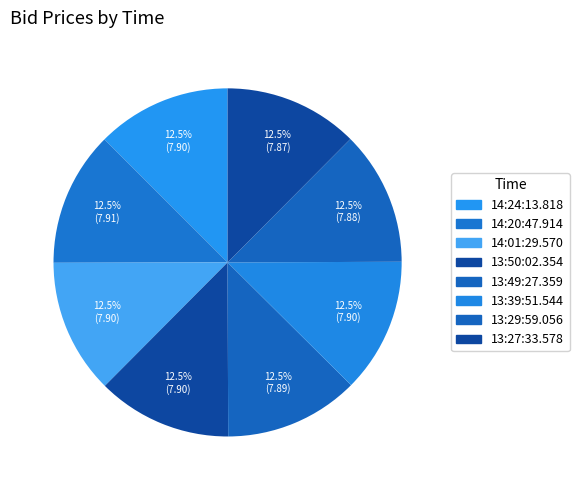

Which category has the smallest portion of the pie?

13:27:33.578